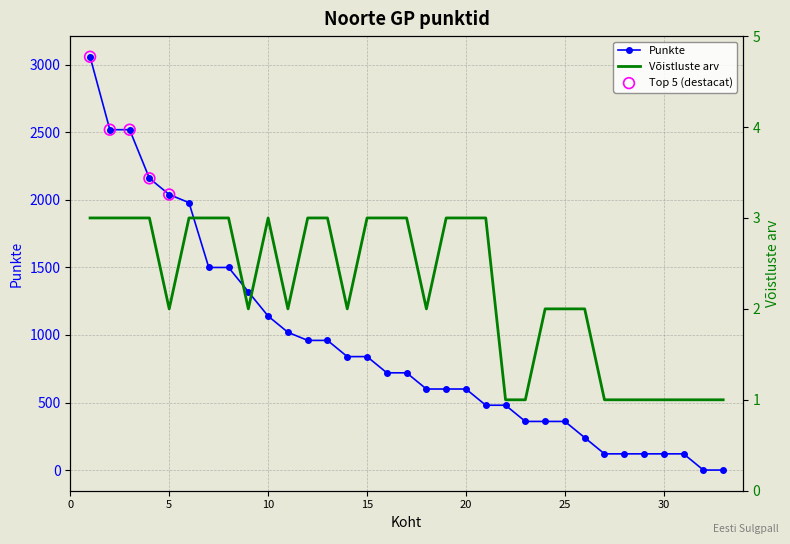

What is the total value across all series at 31?

121